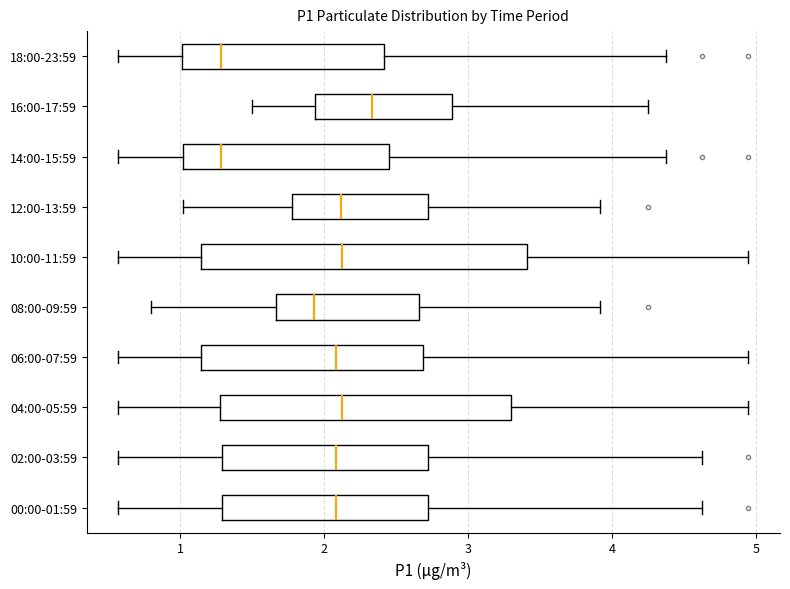

Reading bottom to top, transcribe this box plot: for each box, give where its median line is, the range the box spans, and where its two whiskers end, as read against the x-axis. The values are not printed on the chart, so give them approximately, as read against the axis.

00:00-01:59: median 2.1, box 1.3 to 2.7, whiskers 0.6 to 4.6
02:00-03:59: median 2.1, box 1.3 to 2.7, whiskers 0.6 to 4.6
04:00-05:59: median 2.1, box 1.3 to 3.3, whiskers 0.6 to 5.0
06:00-07:59: median 2.1, box 1.1 to 2.7, whiskers 0.6 to 5.0
08:00-09:59: median 1.9, box 1.7 to 2.7, whiskers 0.8 to 3.9
10:00-11:59: median 2.1, box 1.1 to 3.4, whiskers 0.6 to 5.0
12:00-13:59: median 2.1, box 1.8 to 2.7, whiskers 1.0 to 3.9
14:00-15:59: median 1.3, box 1.0 to 2.5, whiskers 0.6 to 4.4
16:00-17:59: median 2.3, box 1.9 to 2.9, whiskers 1.5 to 4.3
18:00-23:59: median 1.3, box 1.0 to 2.4, whiskers 0.6 to 4.4